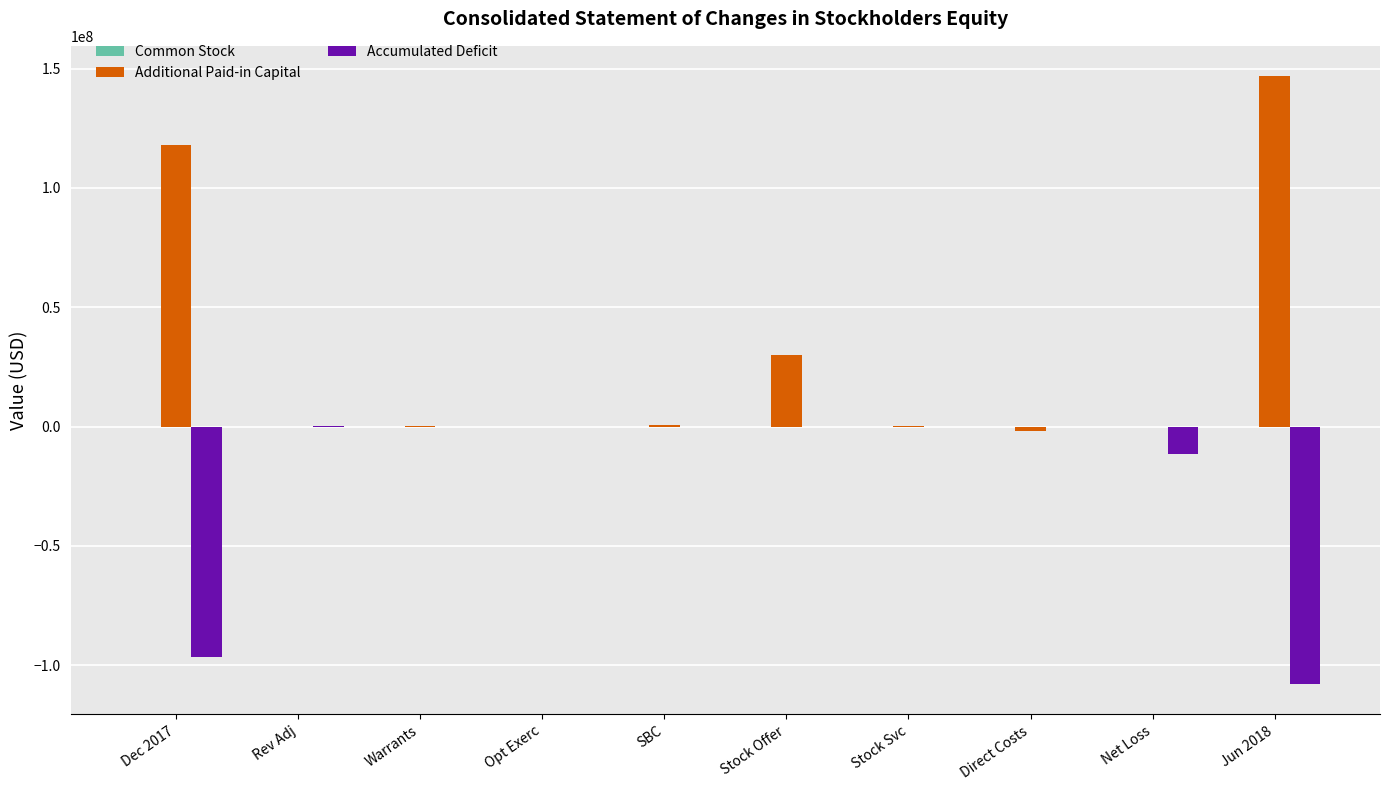

The value of Accumulated Deficit at Opt Exerc is -49632445. True or false?

False